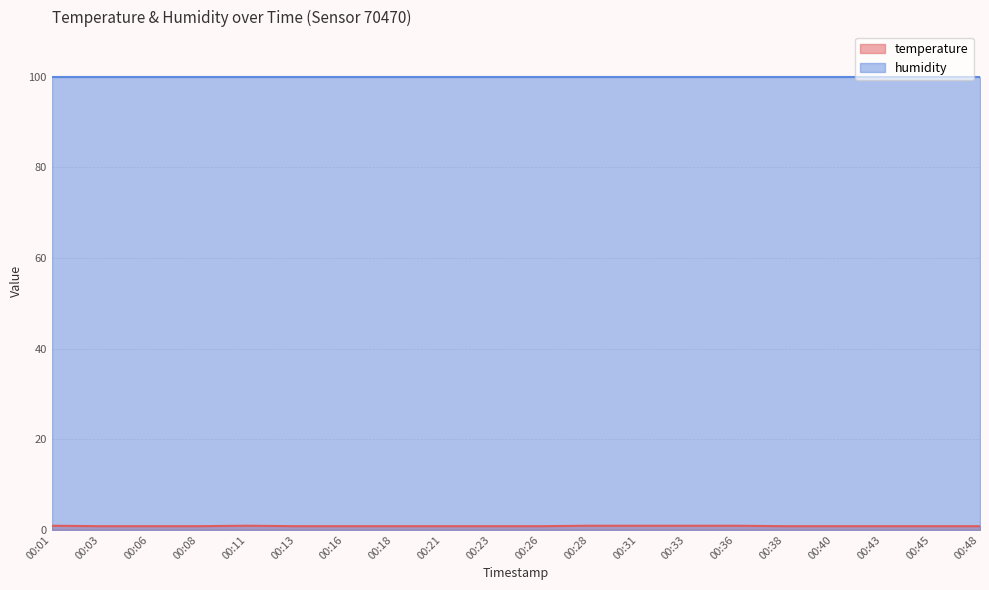

True or false: the data shows 0.8 at 00:26.

True